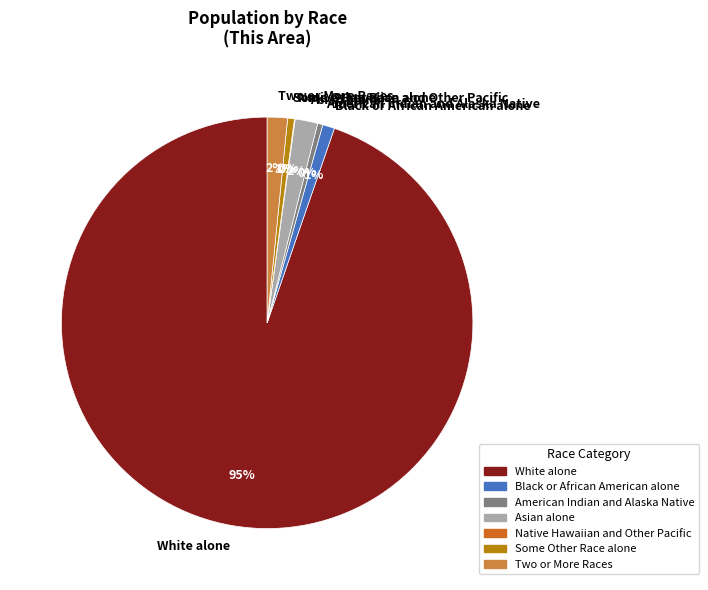

Is it true that Some Other Race alone is 1% of the pie?

True